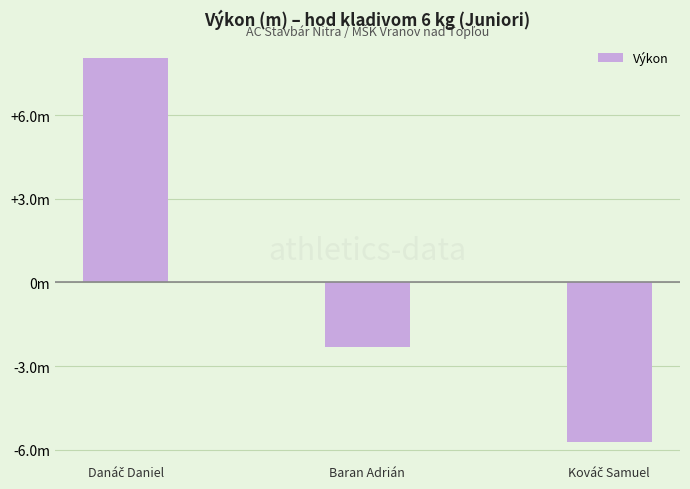

What is the change in value from Danáč Daniel to Kováč Samuel?

-13.8